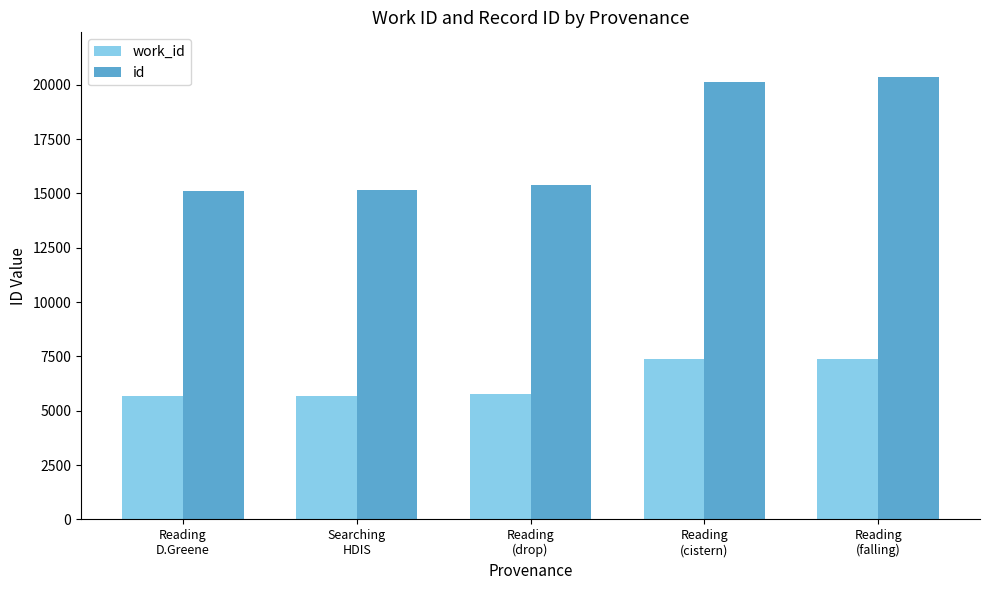

True or false: id has a value of 15369 at Reading
(drop).

True